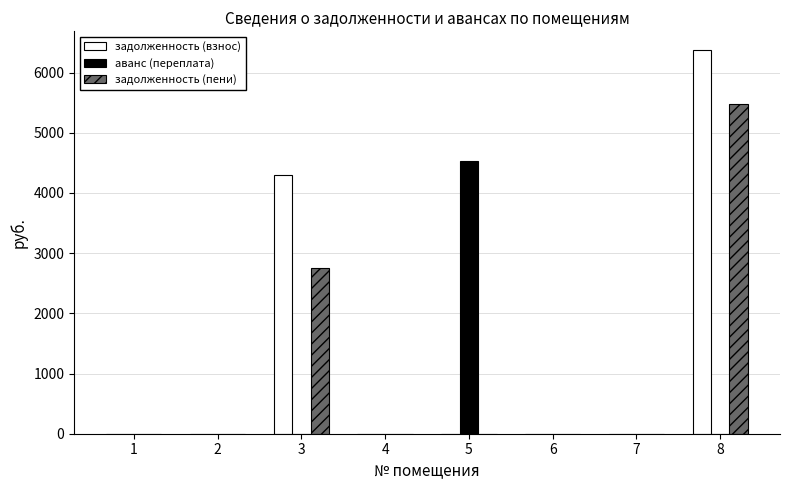

What is the sum of all задолженность (взнос) values?

10669.2